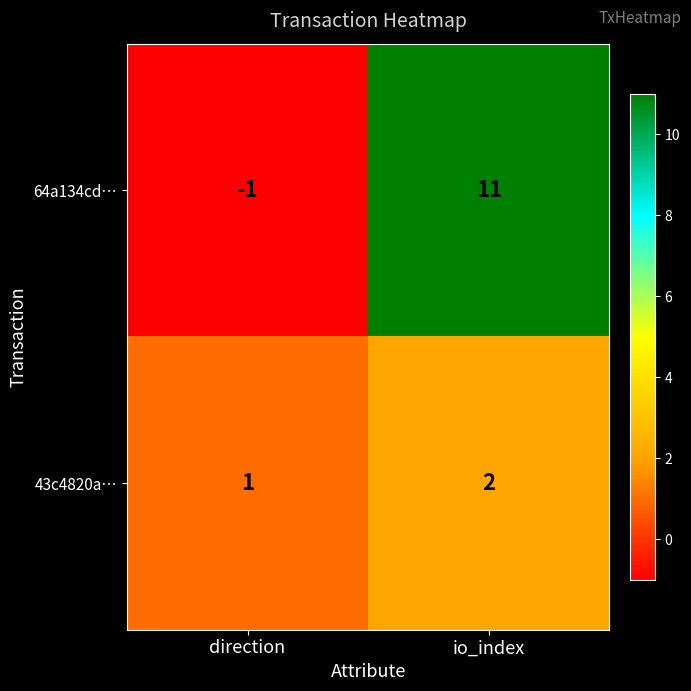

At which category does the chart reach its peak across all series?

io_index